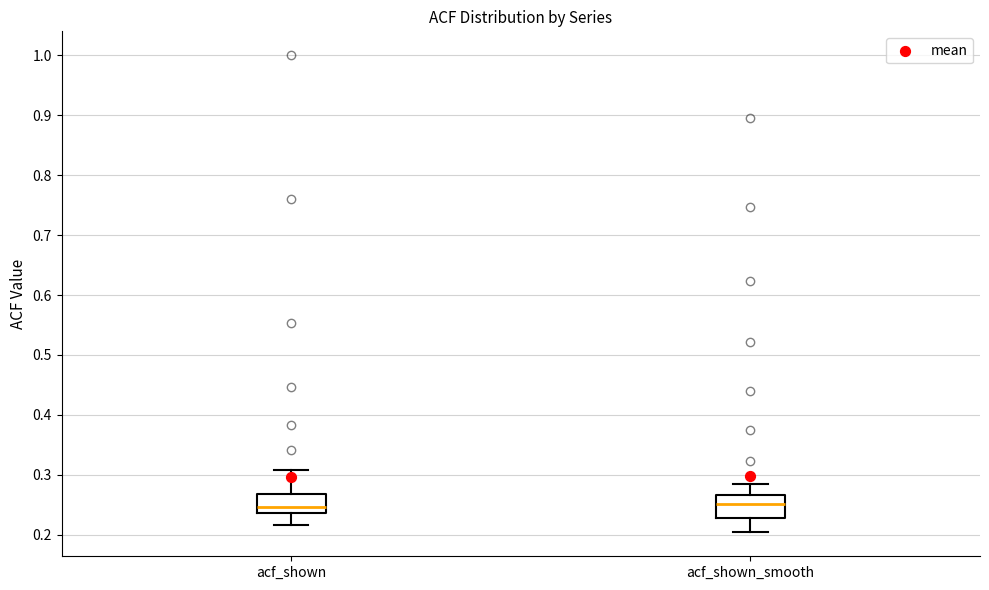

Reading left to right, read every box against the y-axis: the position of its median line, the range the box covers, and the ends of its whiskers. The values are not printed on the chart, so give them approximately, as read against the axis.

acf_shown: median 0.25, box 0.24 to 0.27, whiskers 0.22 to 0.31
acf_shown_smooth: median 0.25, box 0.23 to 0.27, whiskers 0.20 to 0.28